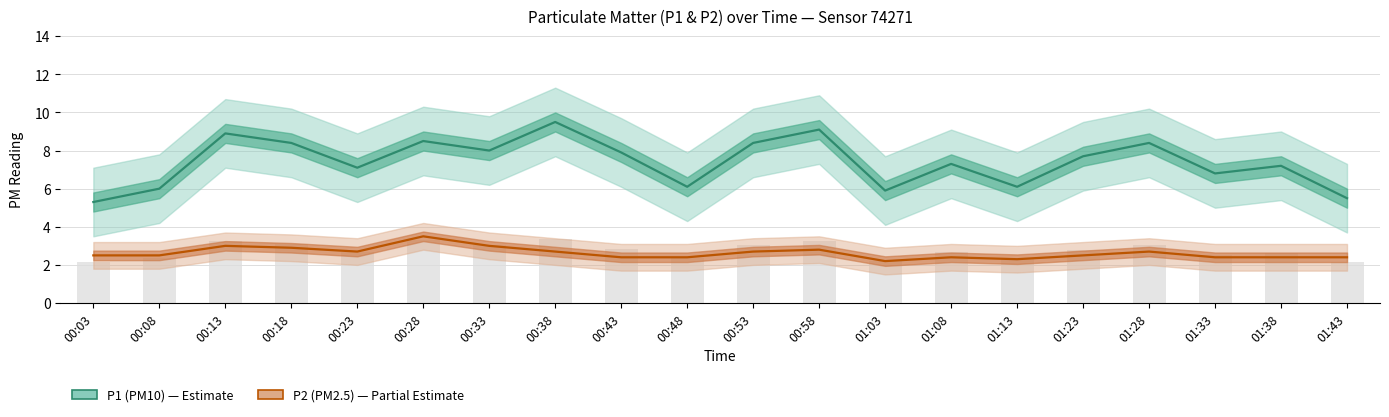

What is the maximum value for P1 (PM10)?

9.5